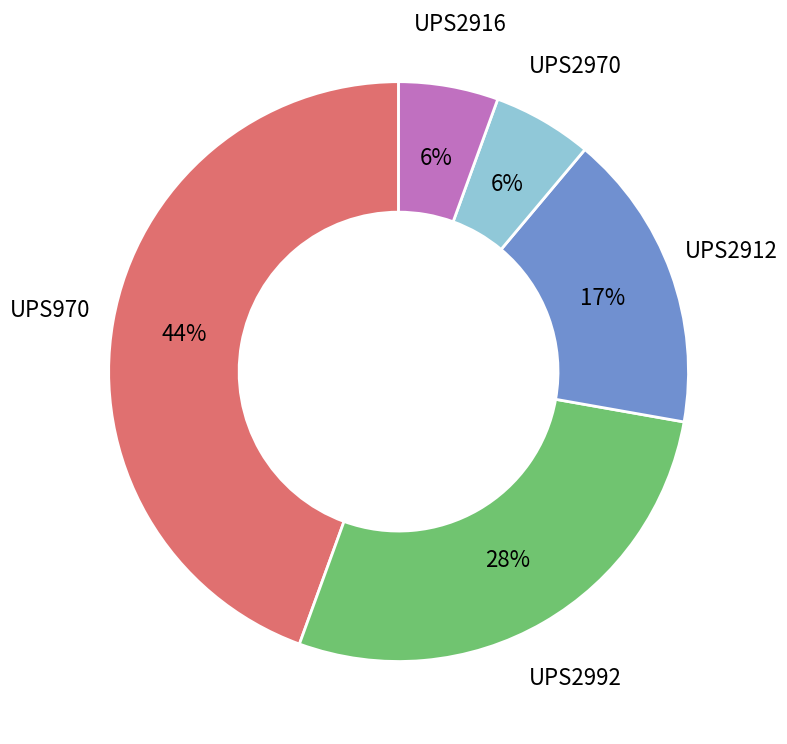

Is there a majority slice in this chart?

No